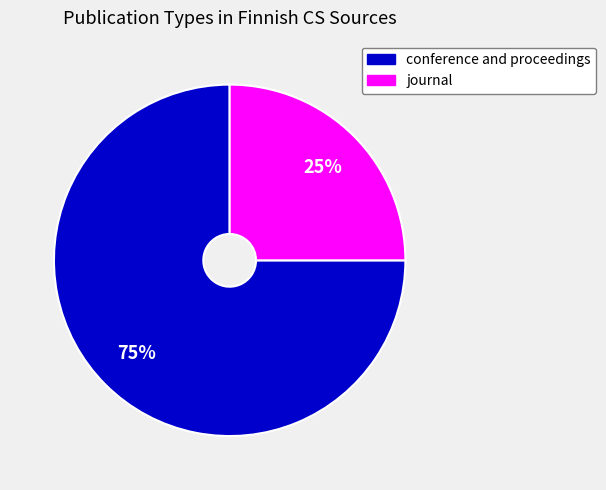

Count the number of slices in the pie.

2